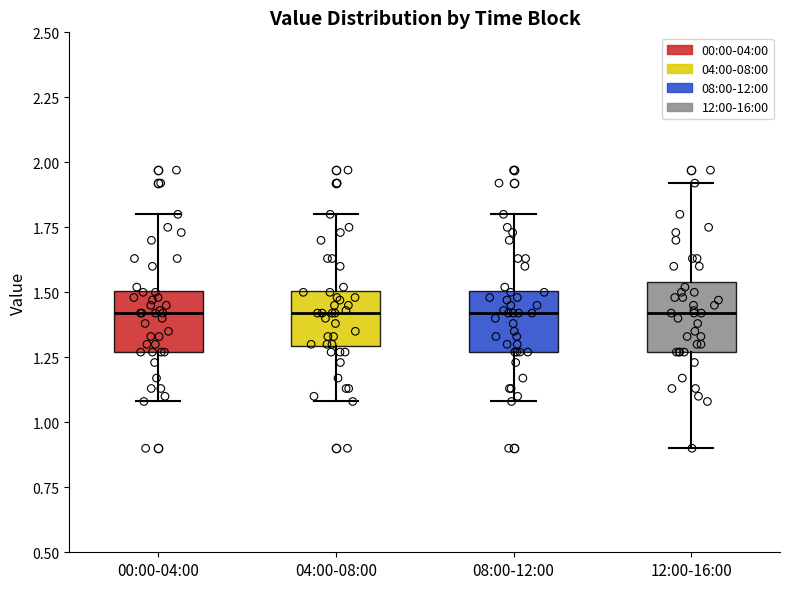

Reading left to right, read every box against the y-axis: the position of its median line, the range the box covers, and the ends of its whiskers. The values are not printed on the chart, so give them approximately, as read against the axis.

00:00-04:00: median 1.40, box 1.25 to 1.50, whiskers 1.10 to 1.80
04:00-08:00: median 1.40, box 1.30 to 1.50, whiskers 1.10 to 1.80
08:00-12:00: median 1.40, box 1.25 to 1.50, whiskers 1.10 to 1.80
12:00-16:00: median 1.40, box 1.25 to 1.55, whiskers 0.90 to 1.90